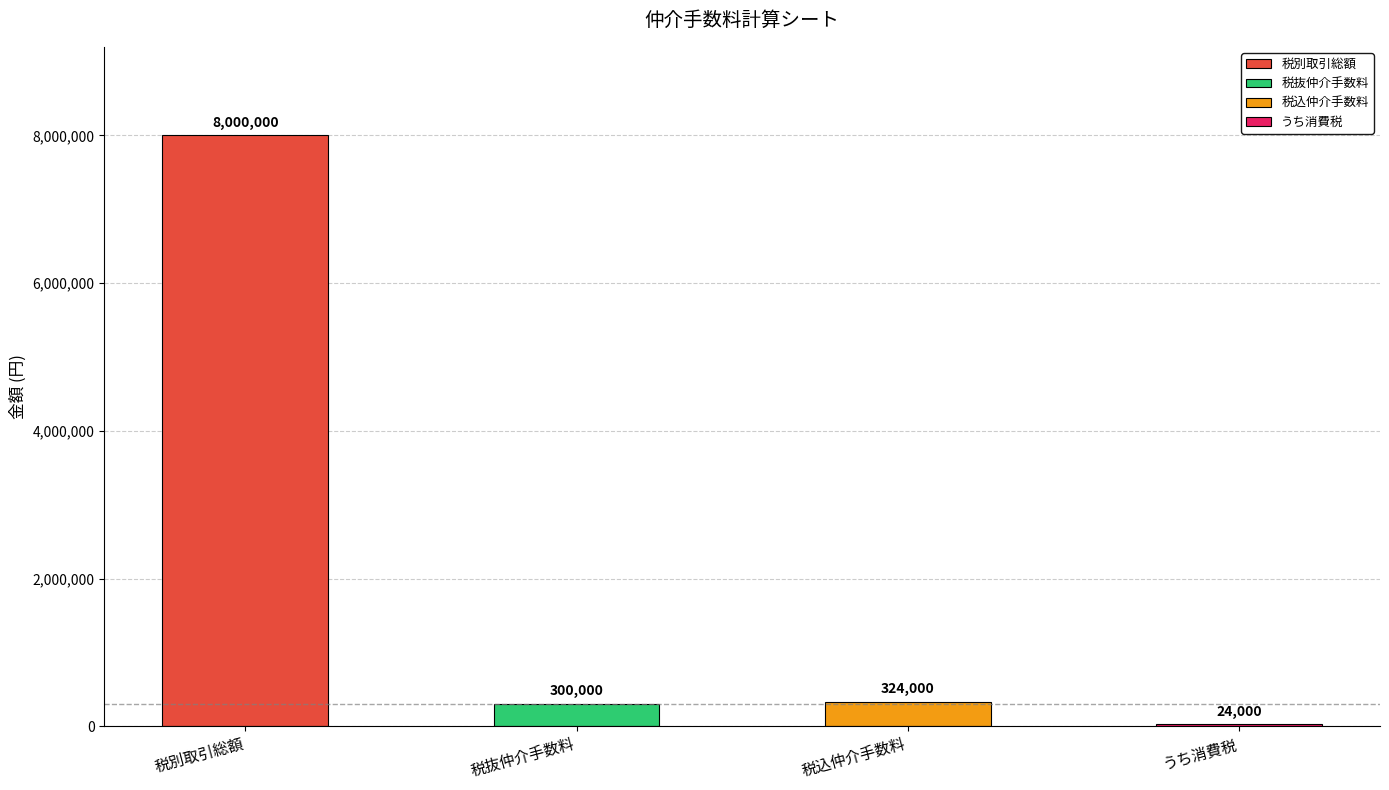

Does the chart contain any negative values?

No